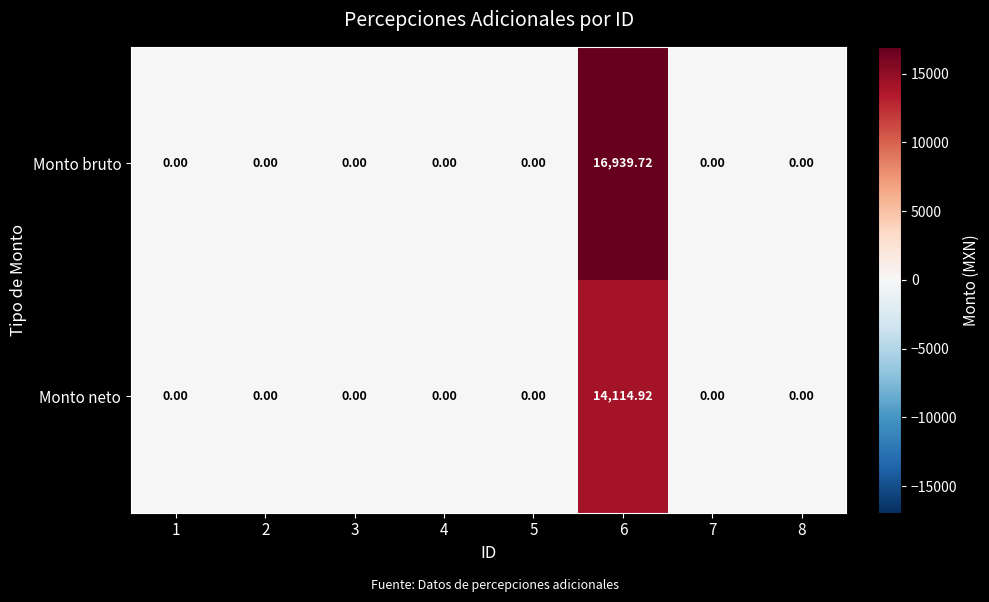

What is the maximum value shown in the chart?

16939.7